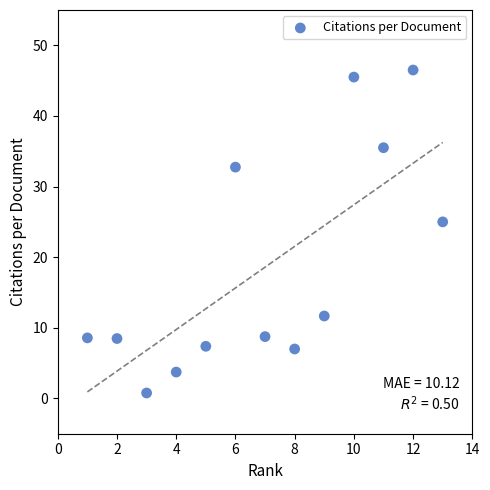

What is the range of X values (max minus min)?

12.0